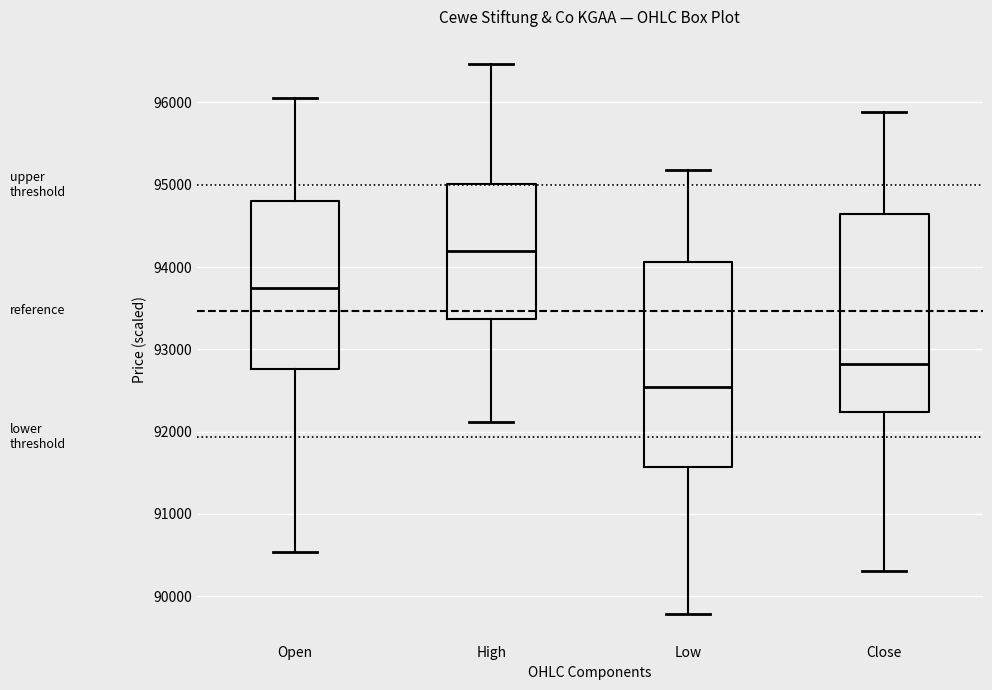

Where does the lower whisker of the box for High end on the y-axis? The values are not printed on the chart, so give them approximately, as read against the axis.

92100